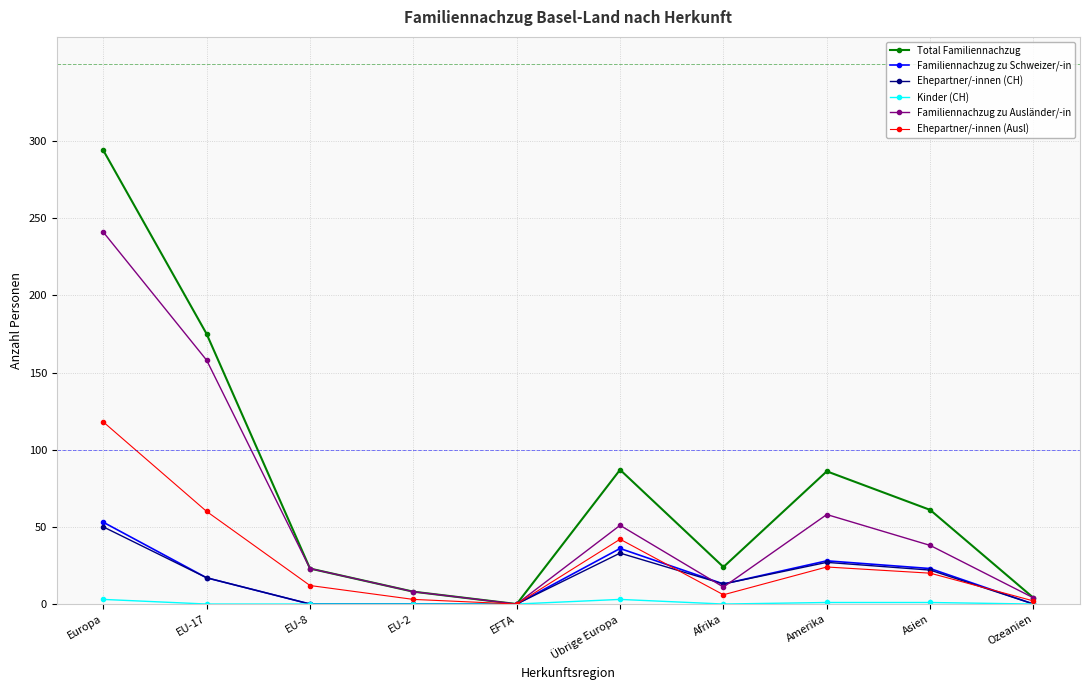

What is the label of the 6th point from the right?

EFTA